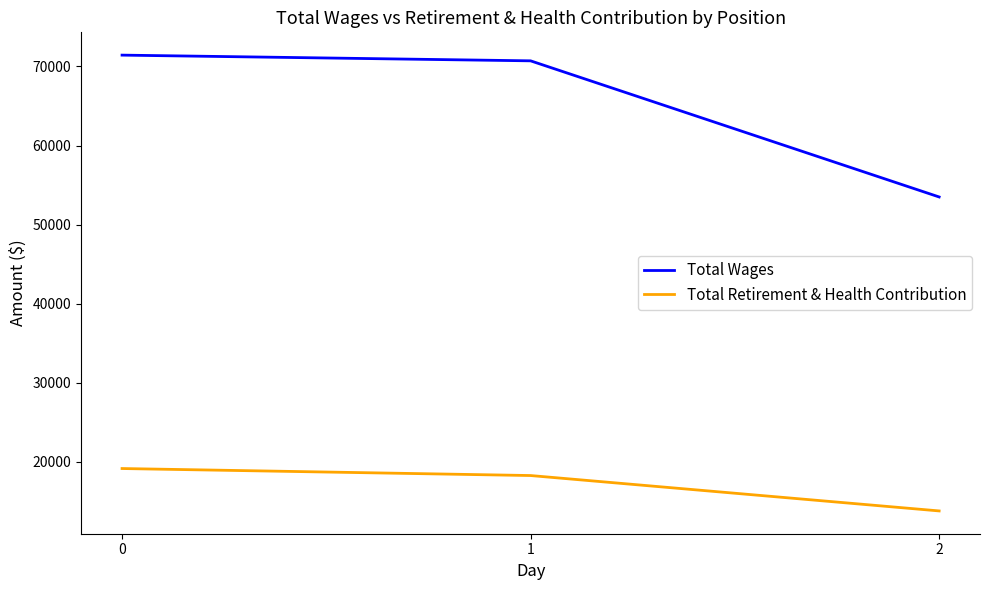

How many distinct data groups are displayed?

2